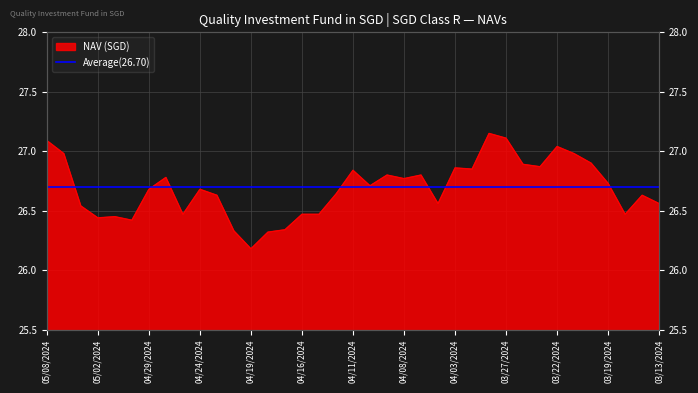

Which has a higher value, 04/18/2024 or 04/03/2024?

04/03/2024